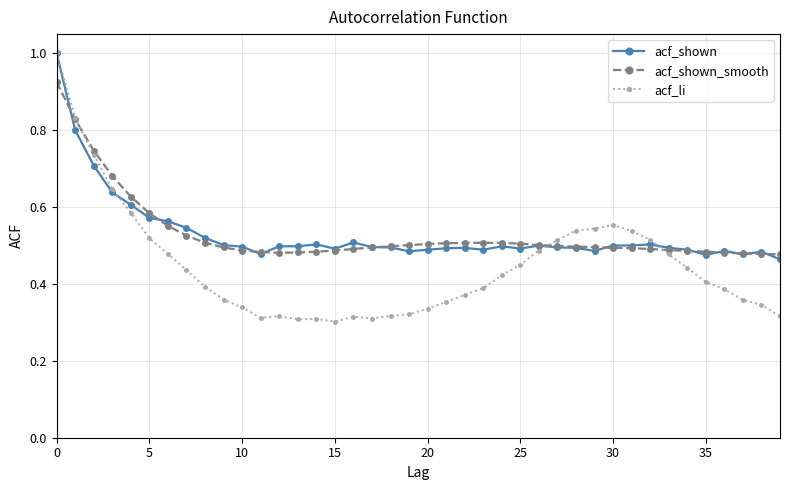

At how many categories does at least one series exceed 0?

40